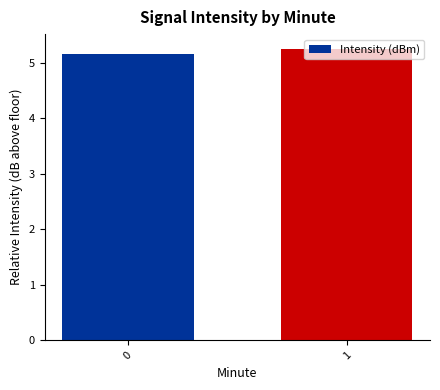

Rank the categories by value from highest to lowest.

1, 0